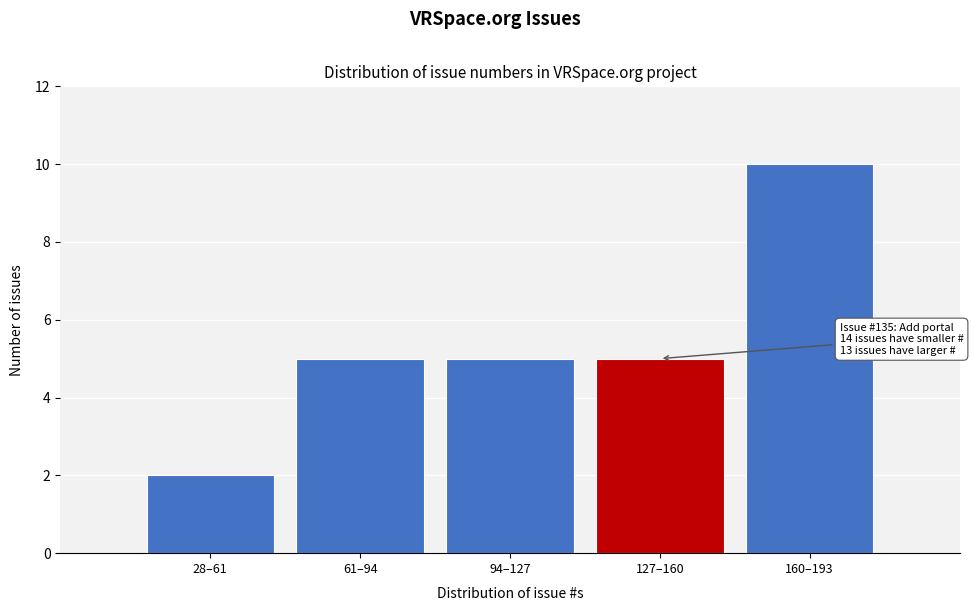

Reading left to right, list all the values displayed in this chart.

2	5	5	5	10